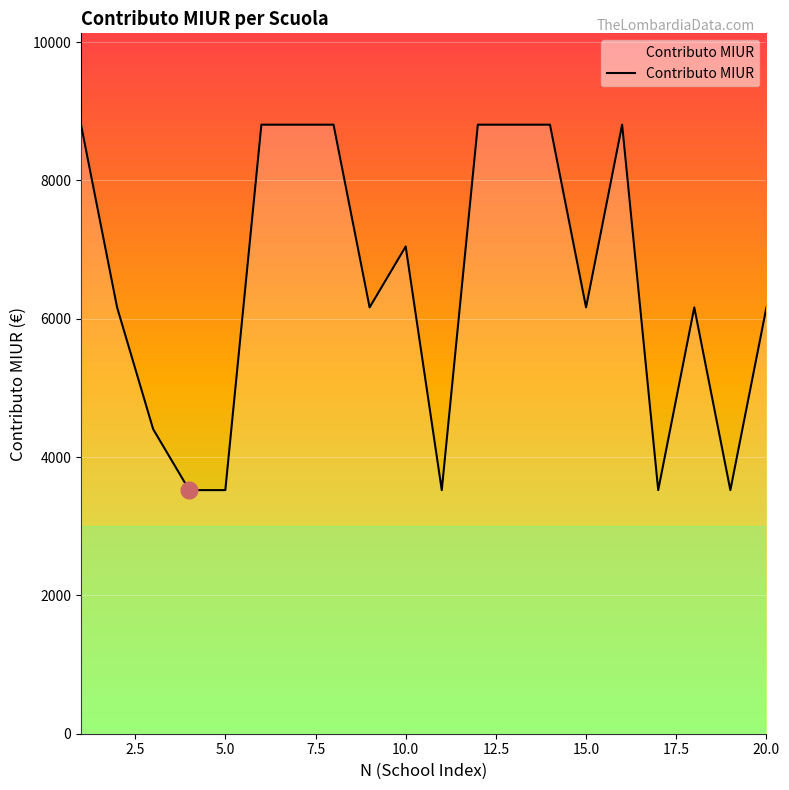

Count the number of values greater than 6163.

14